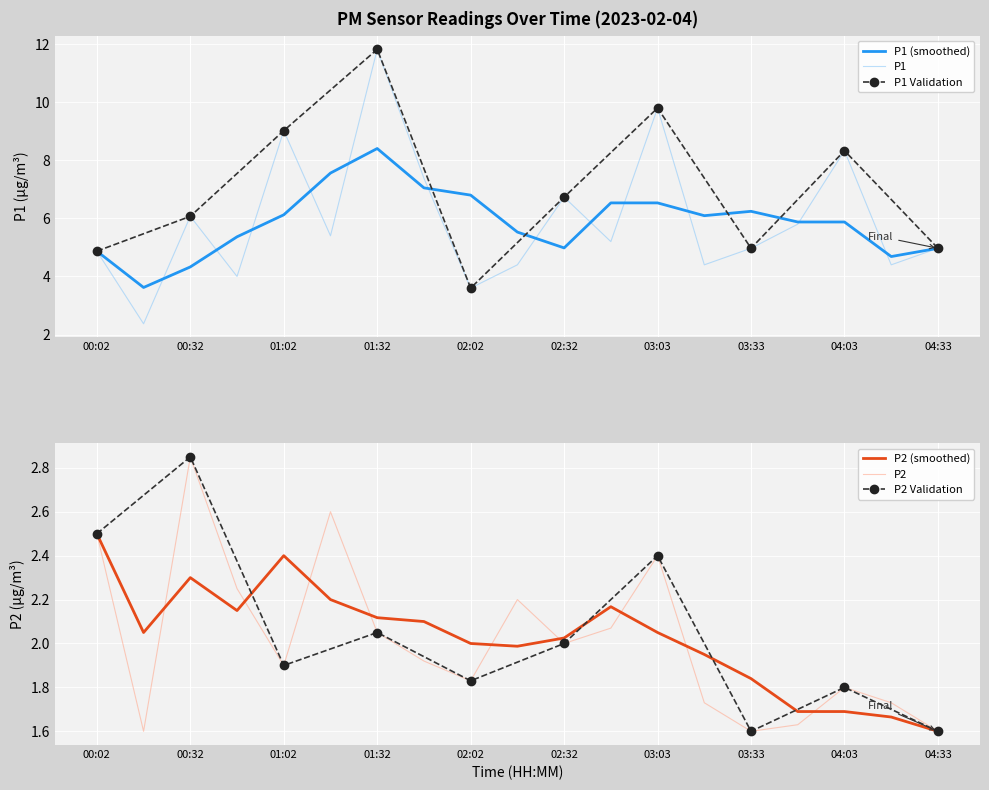

Reading left to right, transcribe all the data shown in this chart.

P1: 00:02=4.9	00:17=2.4	00:32=6.1	00:47=4.0	01:02=9.0	01:17=5.4	01:32=11.8	01:47=7.4	02:02=3.6	02:17=4.4	02:32=6.7	02:47=5.2	03:03=9.8	03:18=4.4	03:33=5.0	03:48=5.8	04:03=8.3	04:18=4.4	04:33=5.0
P2: 00:02=2.5	00:17=1.6	00:32=2.9	00:47=2.2	01:02=1.9	01:17=2.6	01:32=2.0	01:47=1.9	02:02=1.8	02:17=2.2	02:32=2.0	02:47=2.1	03:03=2.4	03:18=1.7	03:33=1.6	03:48=1.6	04:03=1.8	04:18=1.7	04:33=1.6